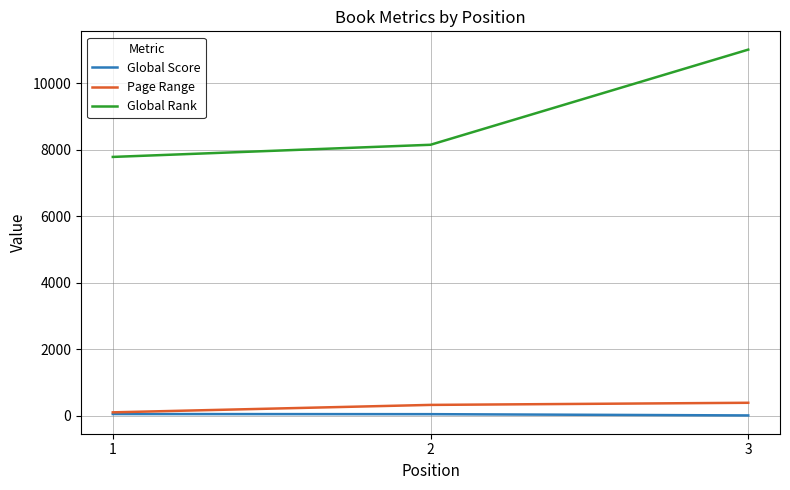

What is the difference between the maximum and second lowest values in the Page Range series?

64